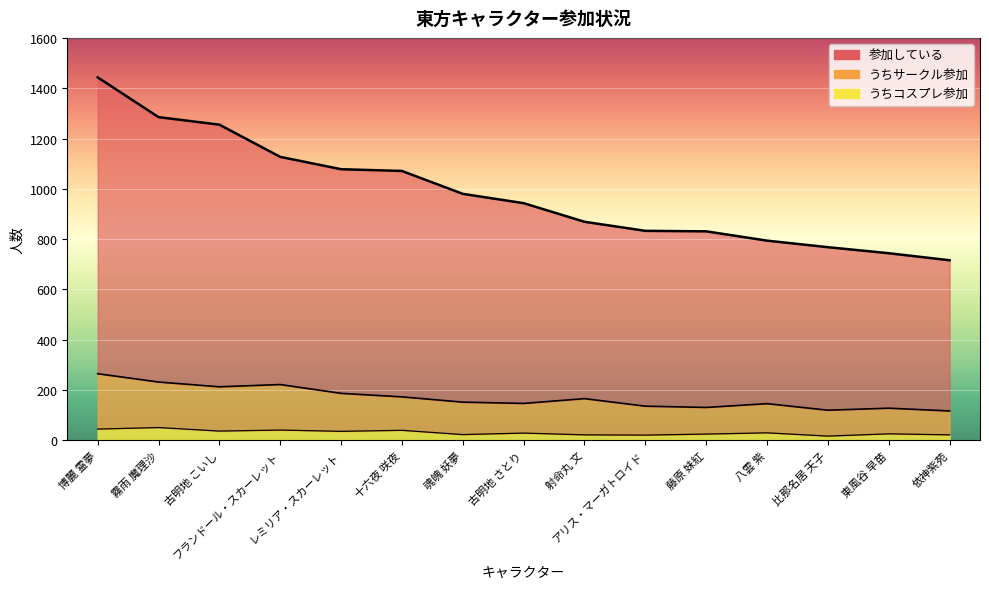

How many lines are shown in the chart?

3